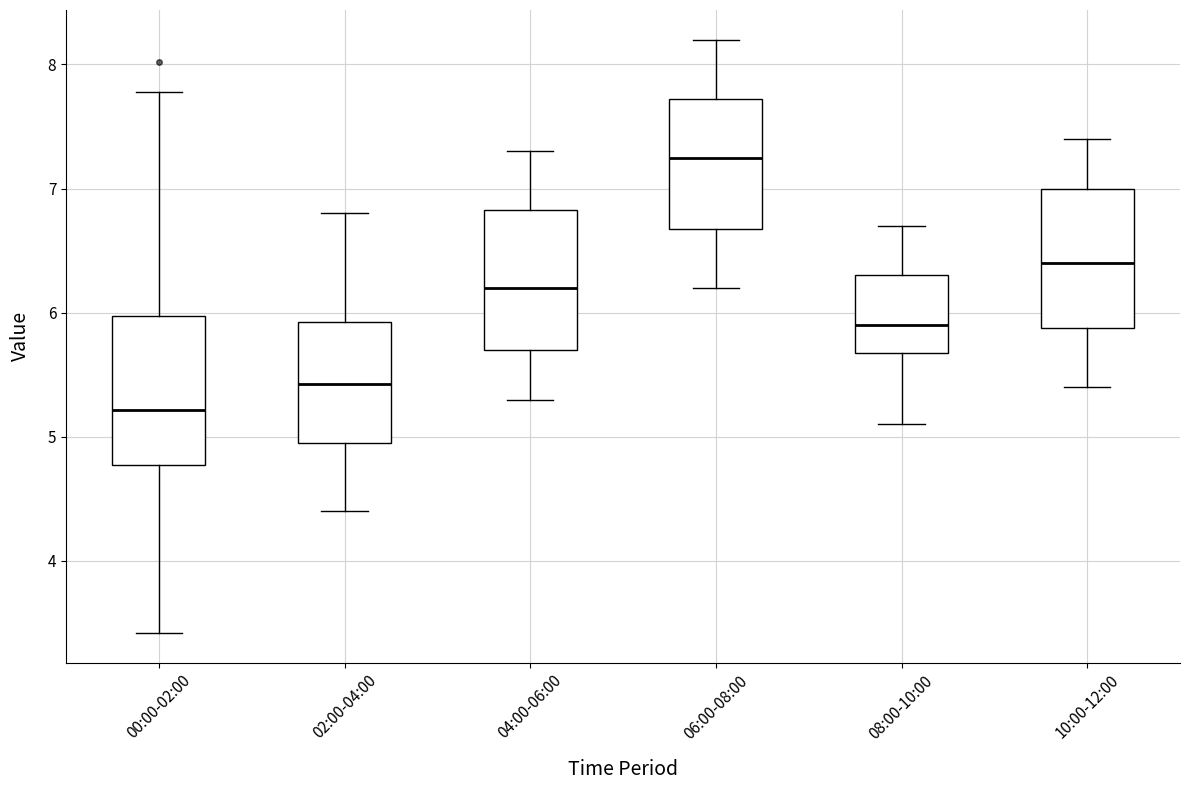

Reading left to right, read every box against the y-axis: the position of its median line, the range the box covers, and the ends of its whiskers. The values are not printed on the chart, so give them approximately, as read against the axis.

00:00-02:00: median 5.2, box 4.8 to 6.0, whiskers 3.4 to 7.8
02:00-04:00: median 5.4, box 5.0 to 5.9, whiskers 4.4 to 6.8
04:00-06:00: median 6.2, box 5.7 to 6.8, whiskers 5.3 to 7.3
06:00-08:00: median 7.3, box 6.7 to 7.7, whiskers 6.2 to 8.2
08:00-10:00: median 5.9, box 5.7 to 6.3, whiskers 5.1 to 6.7
10:00-12:00: median 6.4, box 5.9 to 7.0, whiskers 5.4 to 7.4